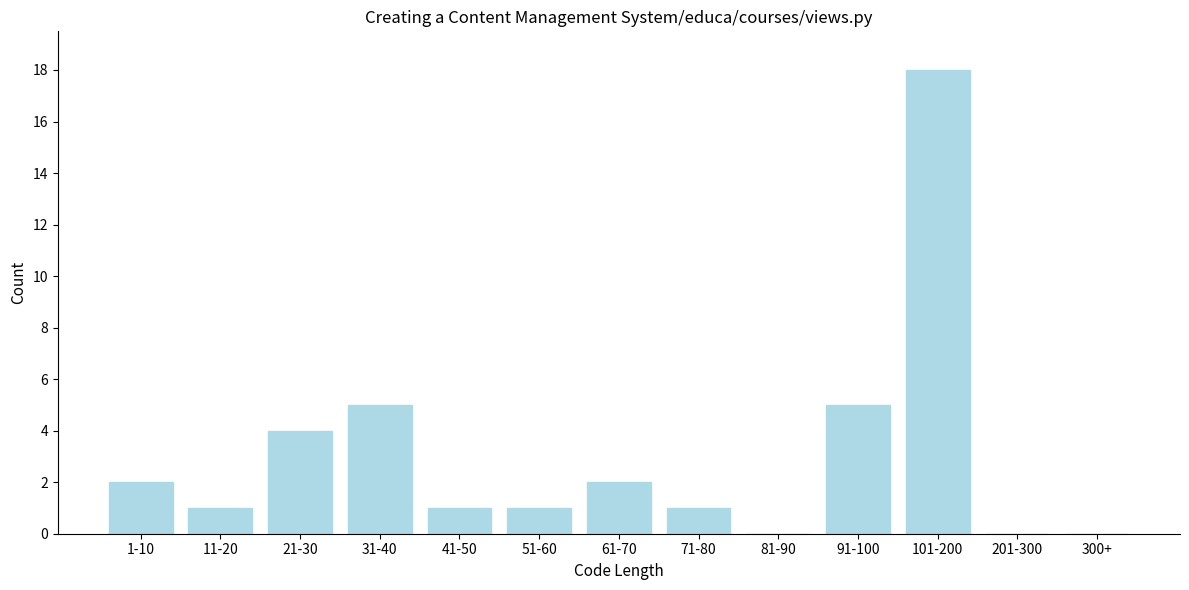

Reading right to left, extract all data points from this chart.

300+=0	201-300=0	101-200=18	91-100=5	81-90=0	71-80=1	61-70=2	51-60=1	41-50=1	31-40=5	21-30=4	11-20=1	1-10=2